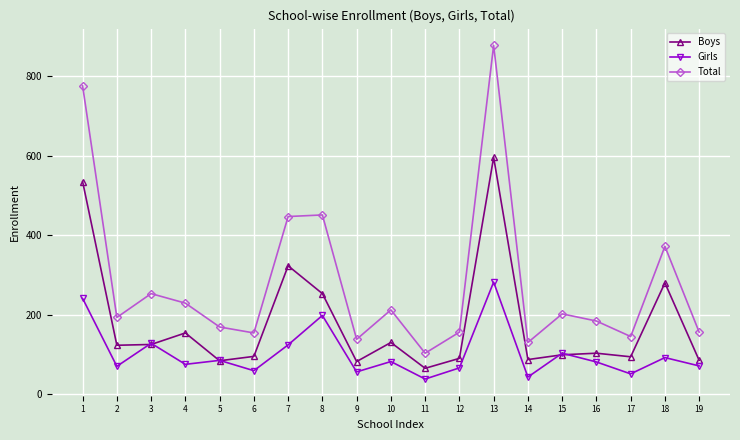

Which series has the largest total across all categories?

Total